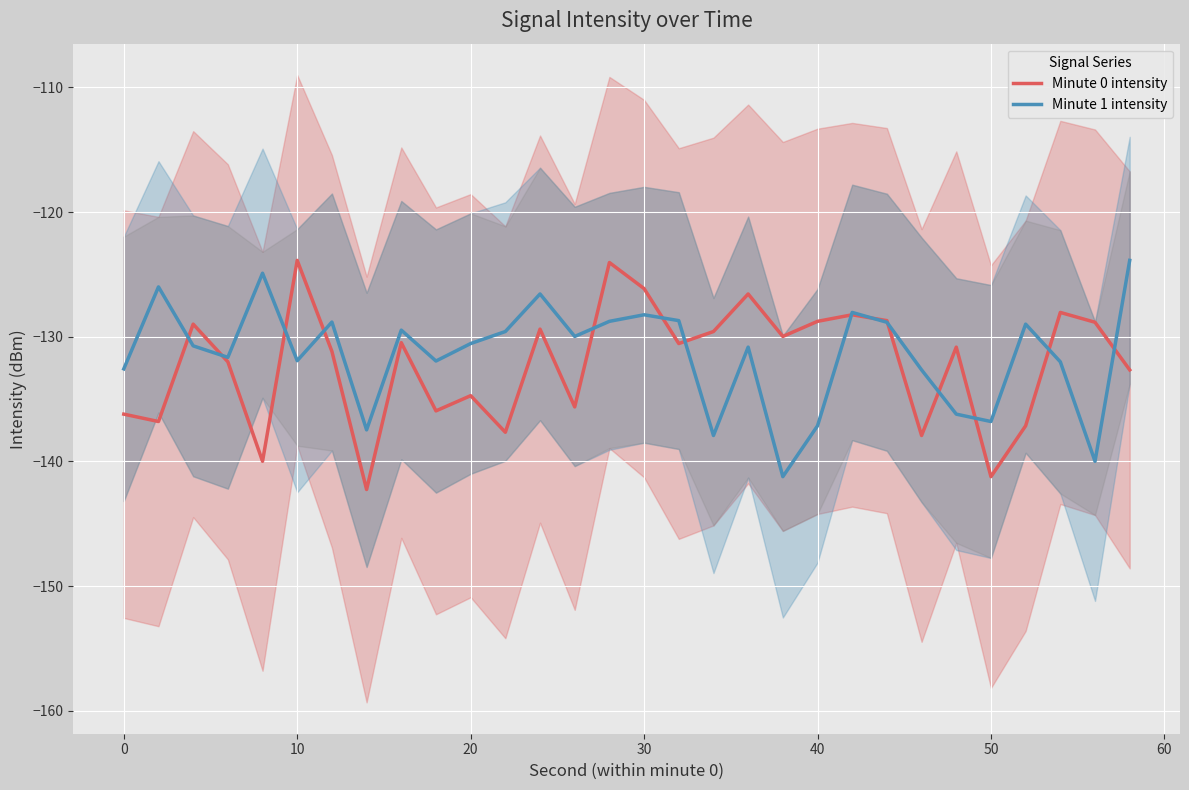

What is the lowest value of the Minute 1 intensity series?

-141.2